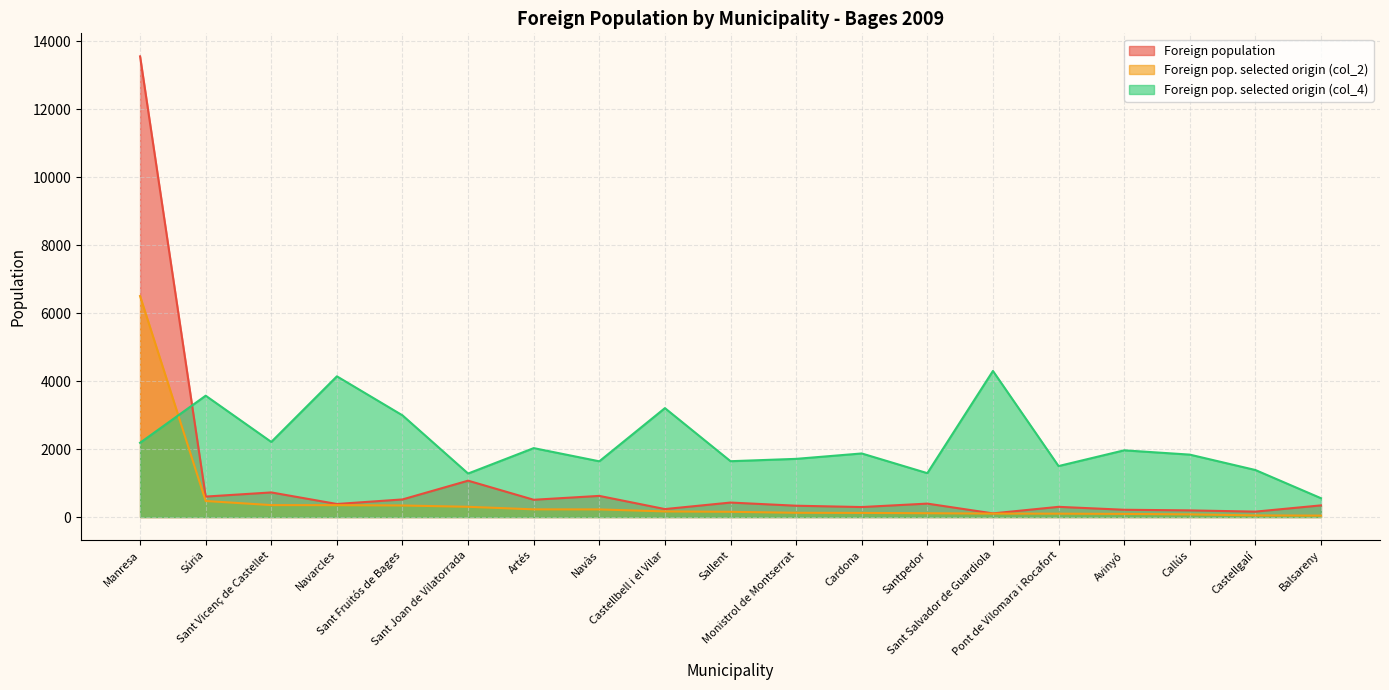

What is the approximate value of Foreign pop. selected origin (col_4) at Súria, to the nearest 50?

3550